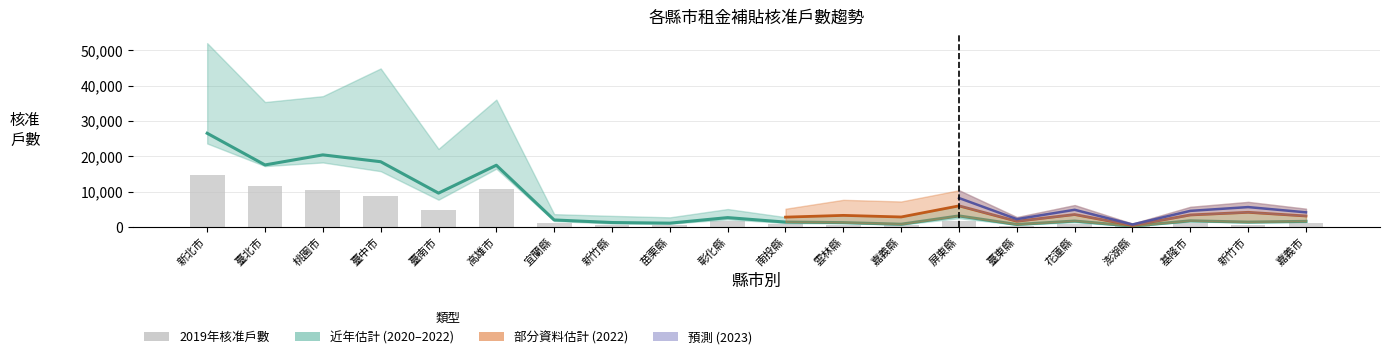

What is the difference between the values at 雲林縣 and 臺東縣?

322